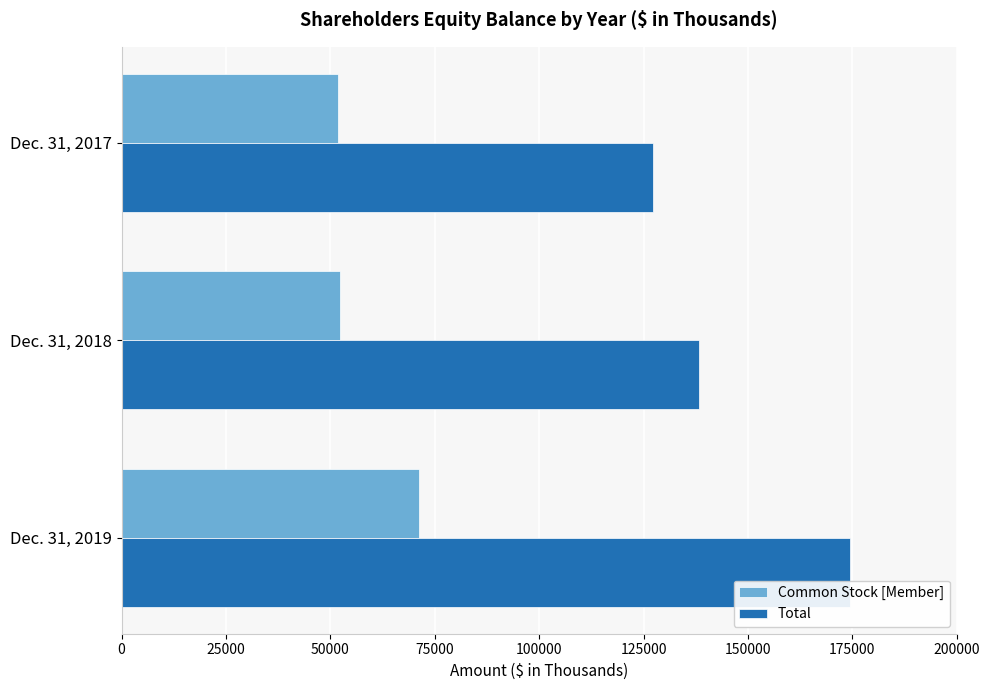

The value of Common Stock [Member] at Dec. 31, 2019 is 103202. True or false?

False